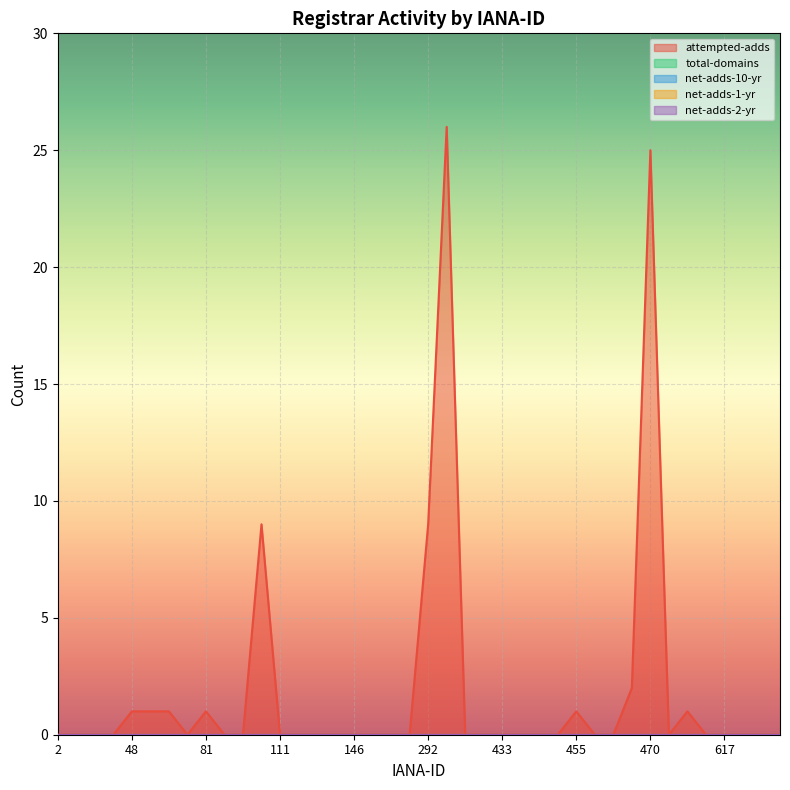

List the series in order of their peak value, highest first.

attempted-adds, total-domains, net-adds-10-yr, net-adds-1-yr, net-adds-2-yr